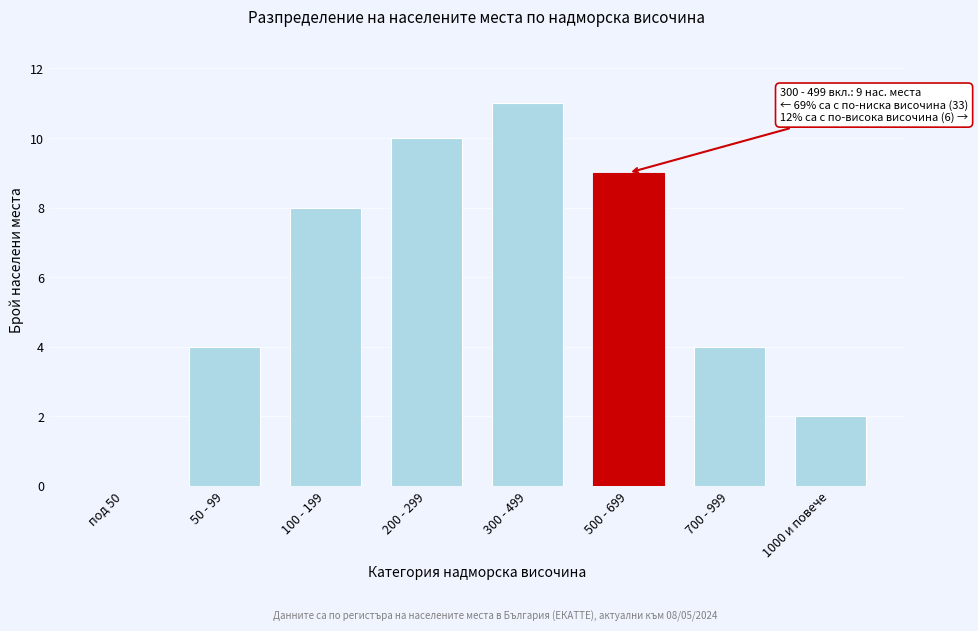

Reading left to right, list all the values displayed in this chart.

под 50=0	50 - 99=4	100 - 199=8	200 - 299=10	300 - 499=11	500 - 699=9	700 - 999=4	1000 и повече=2